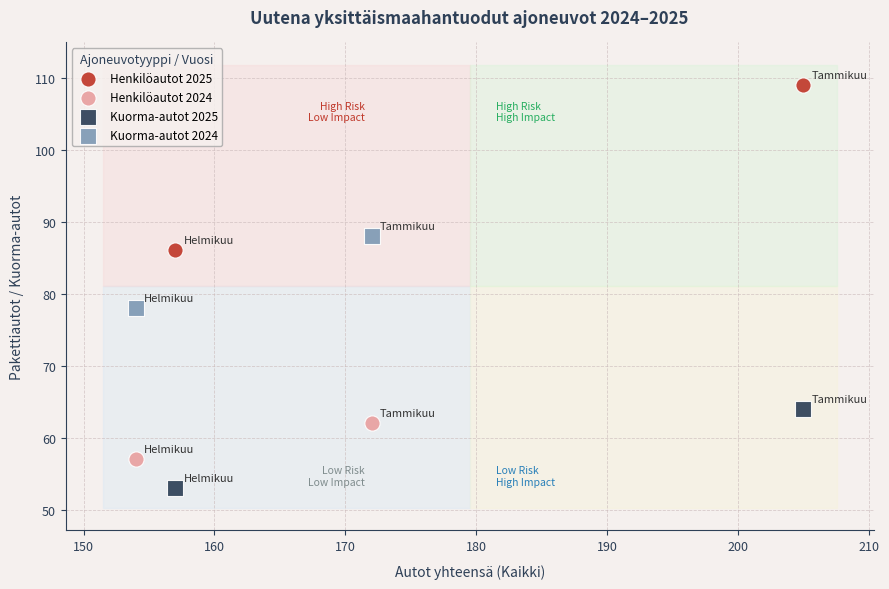

Which series contains the lowest Y value?

Kuorma-autot 2025